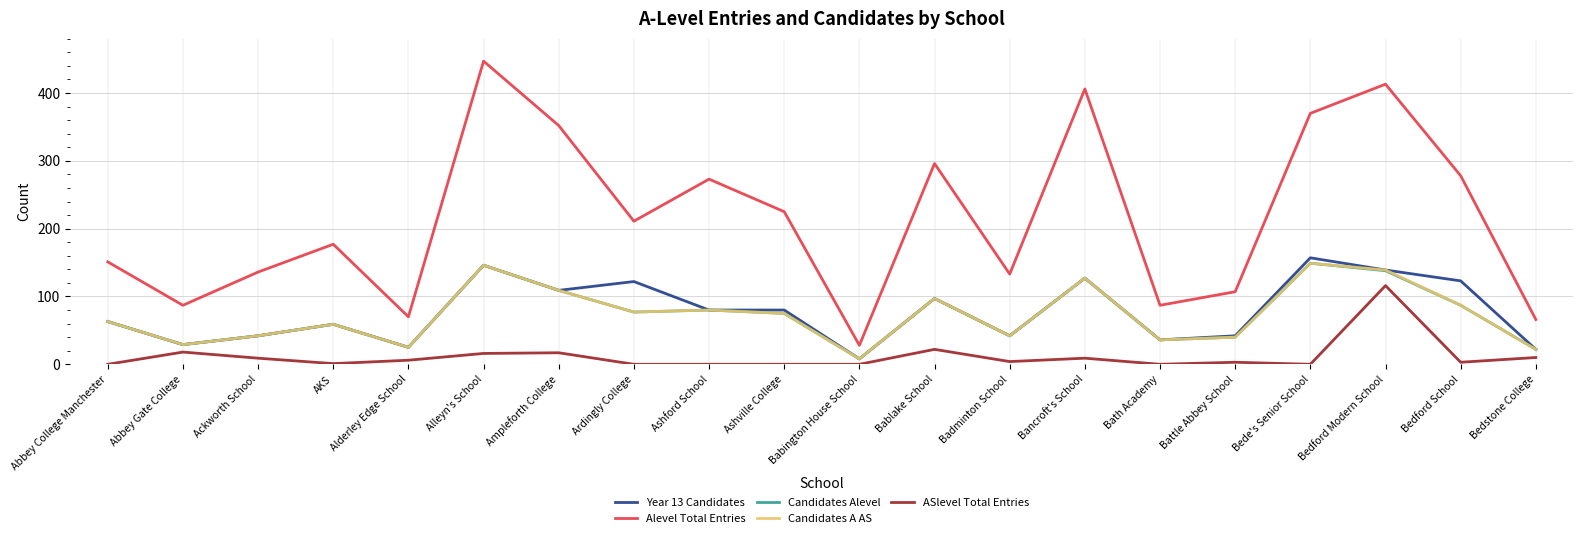

What is the difference between the highest and lowest values at Bede's Senior School?

370